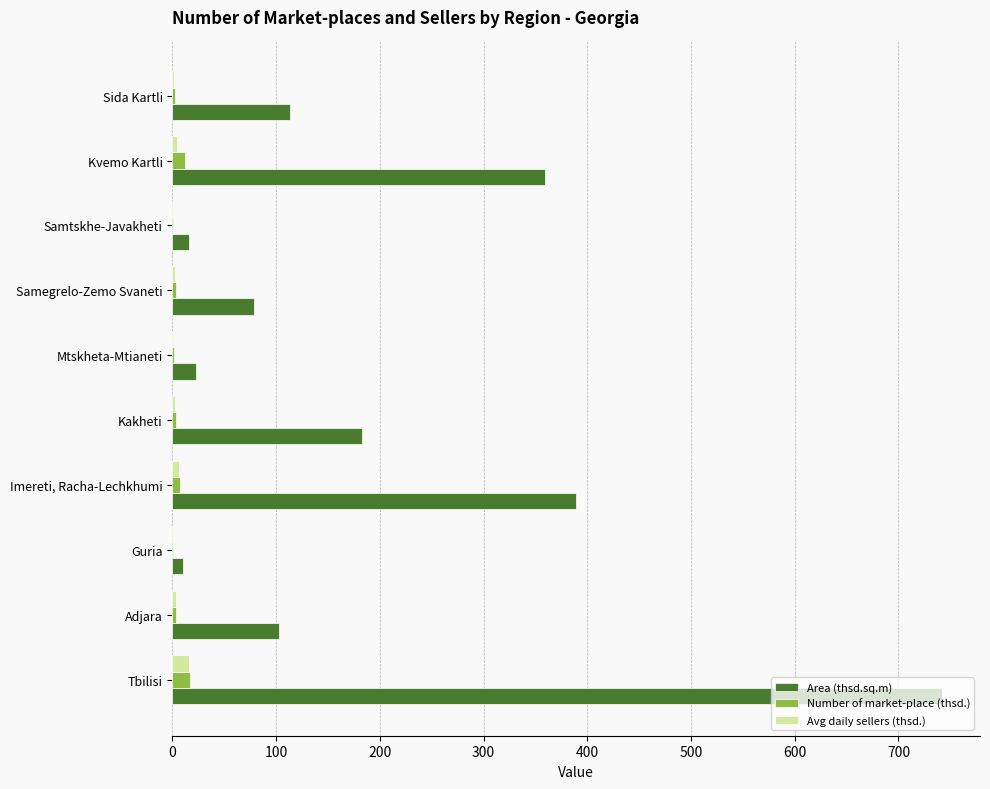

How many series are shown in this chart?

3